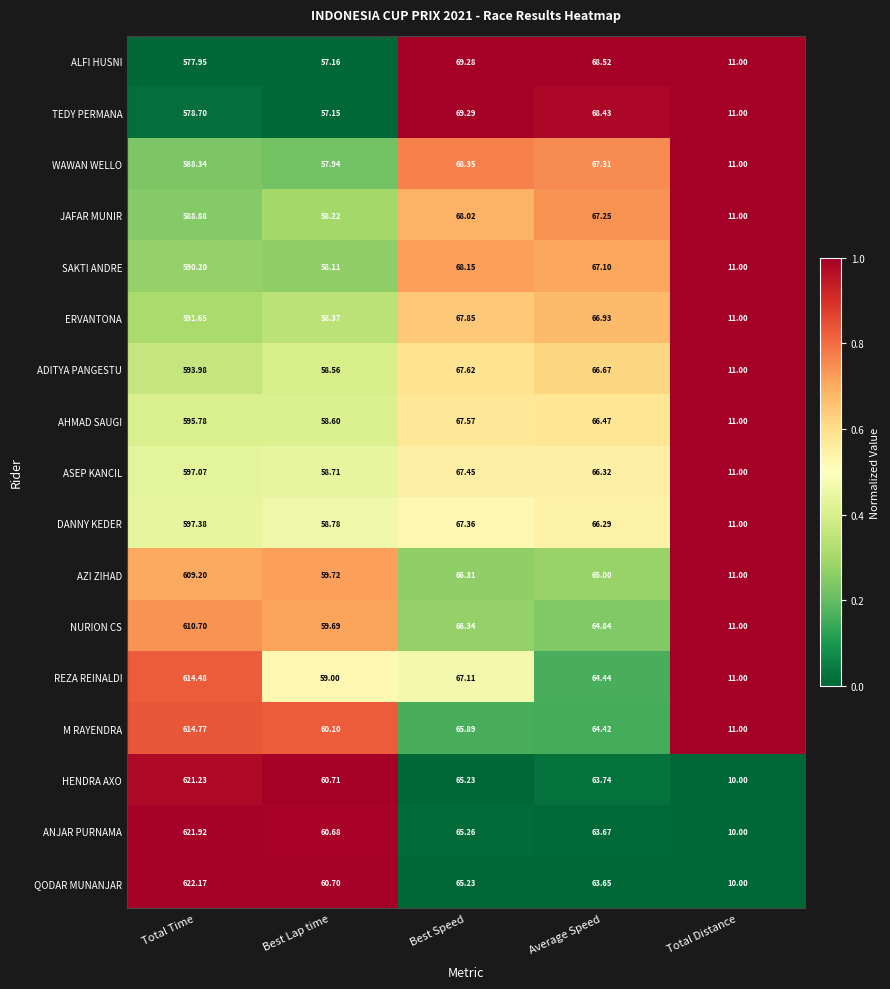

Which category has the highest value across all series?

Total Time